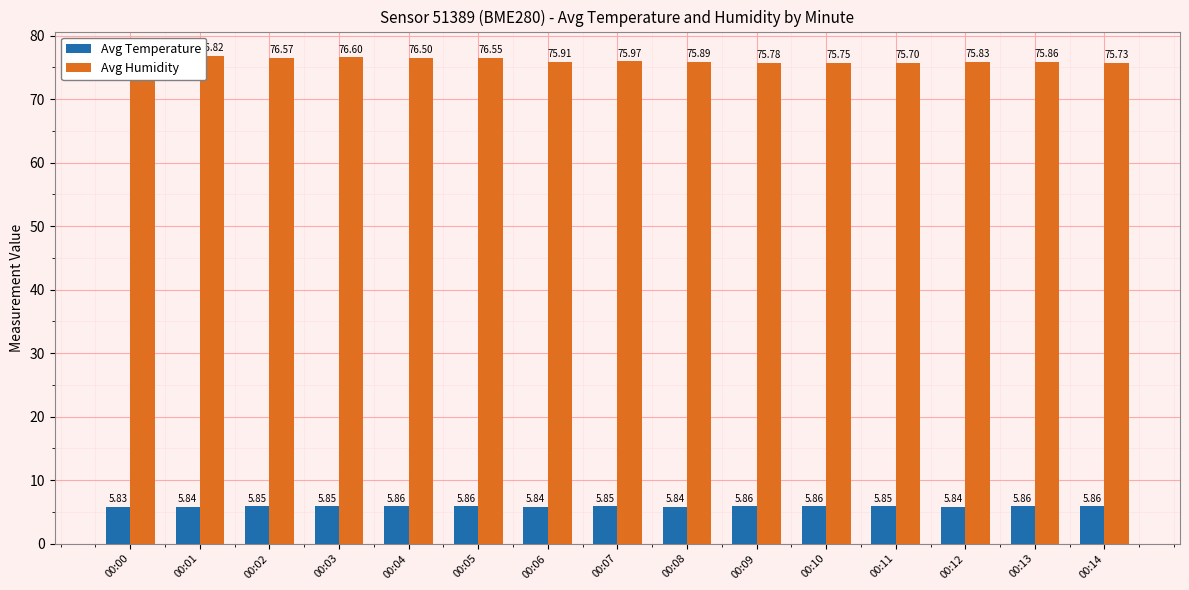

What is the sum of all Avg Humidity values?

1142.0